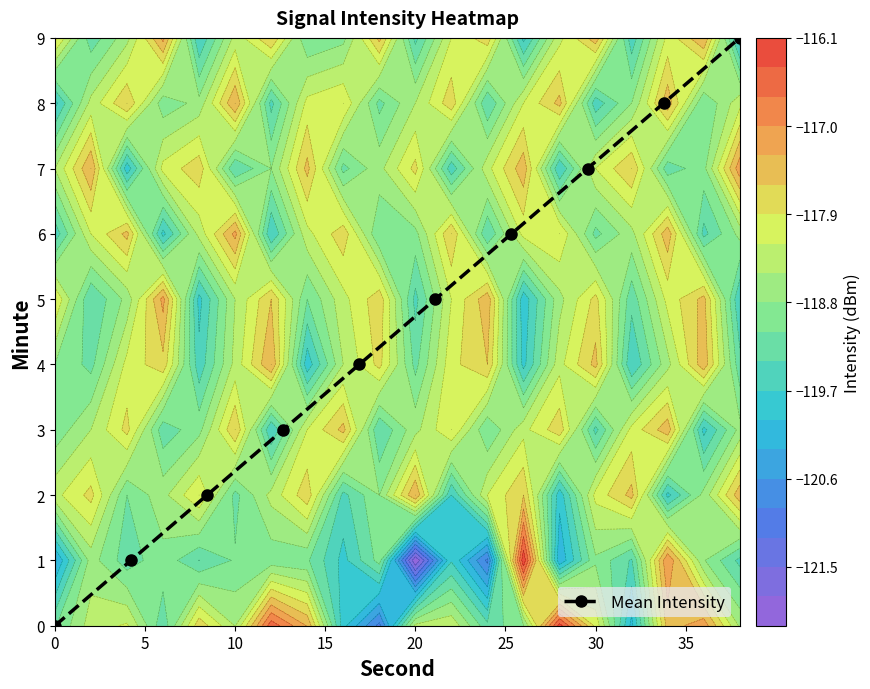

True or false: Mean Intensity has more than 0 interior local peaks.

False